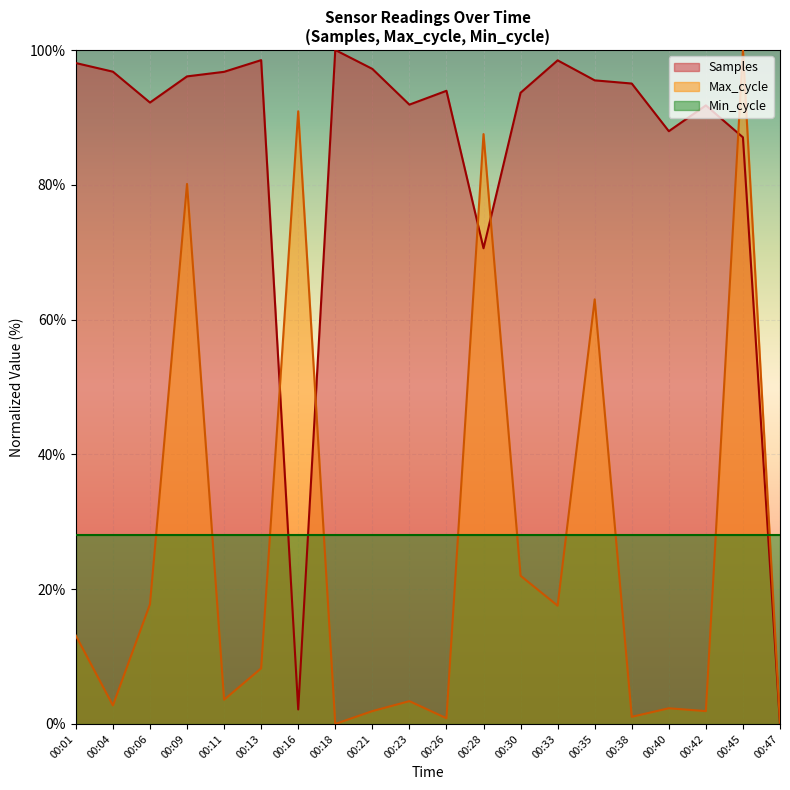

What is the value of the Samples point at the 2nd from the left?

96.8